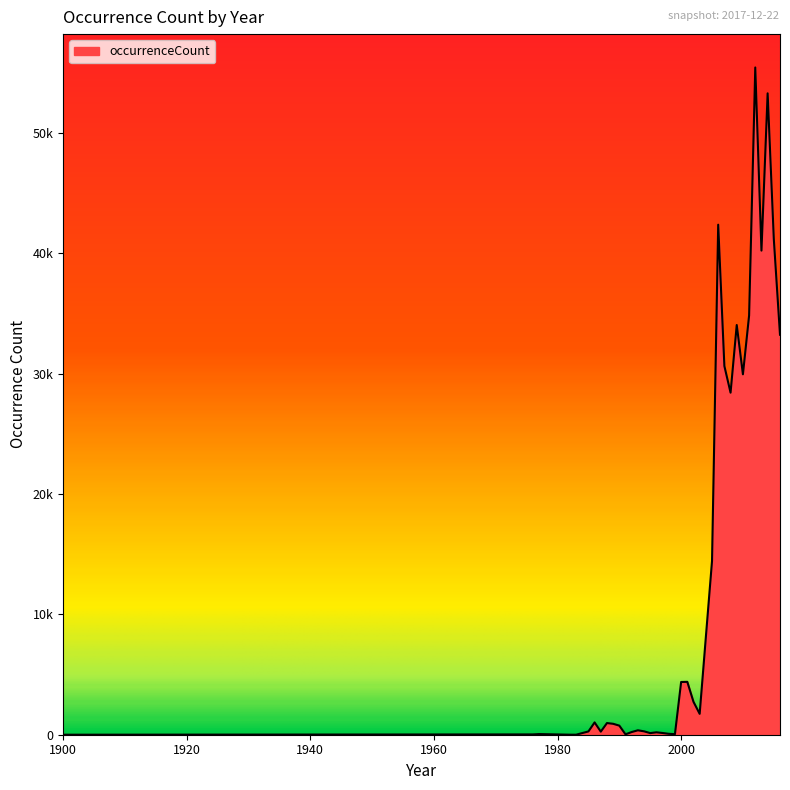

Does the chart display data point markers on the line(s)?

No